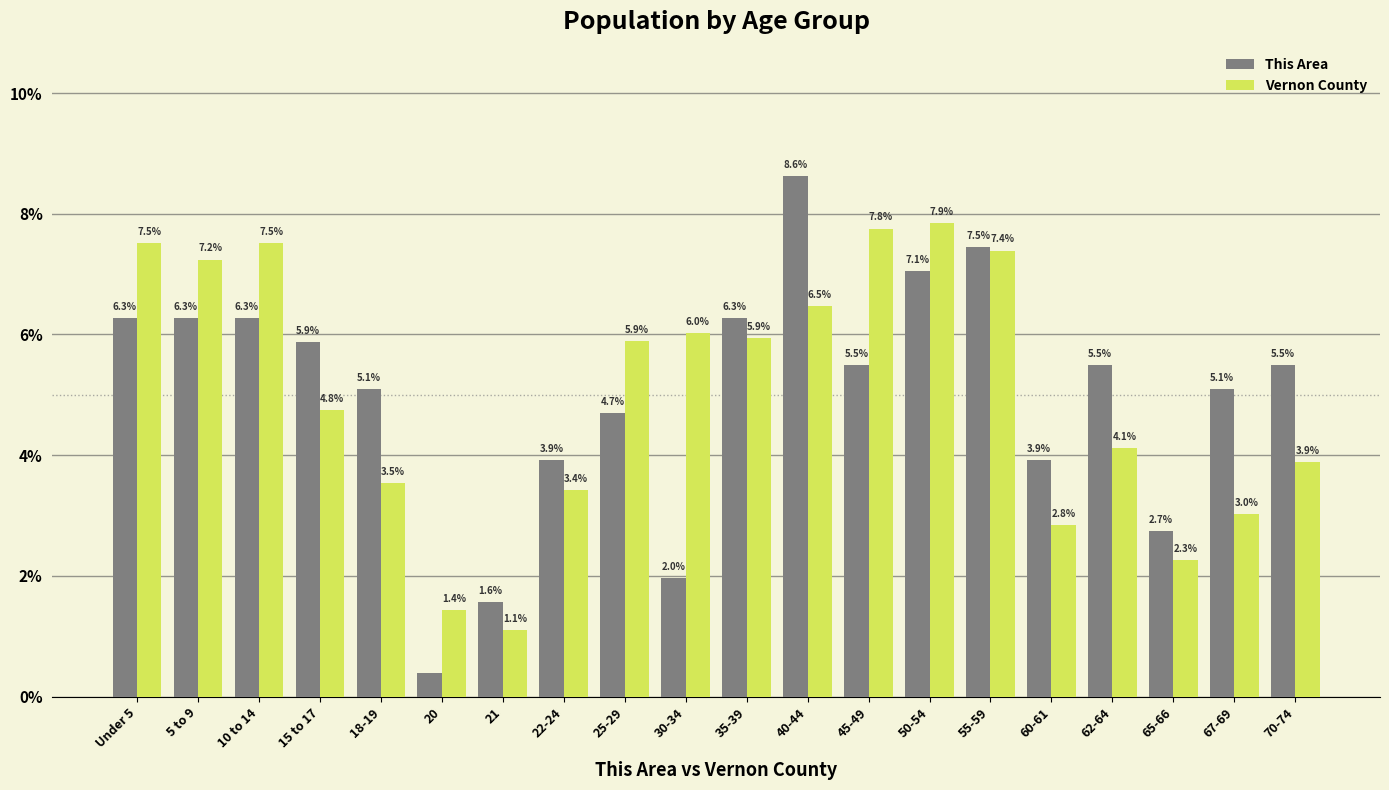

Count the number of data series in this chart.

2